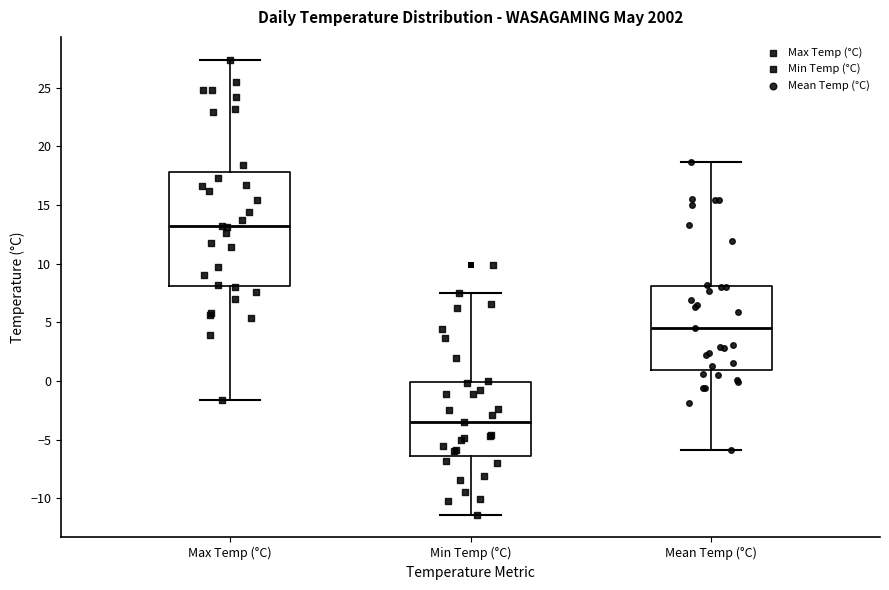

Comparing the boxes themselves (not the whiskers), which one is the tallest?

Max Temp (°C)